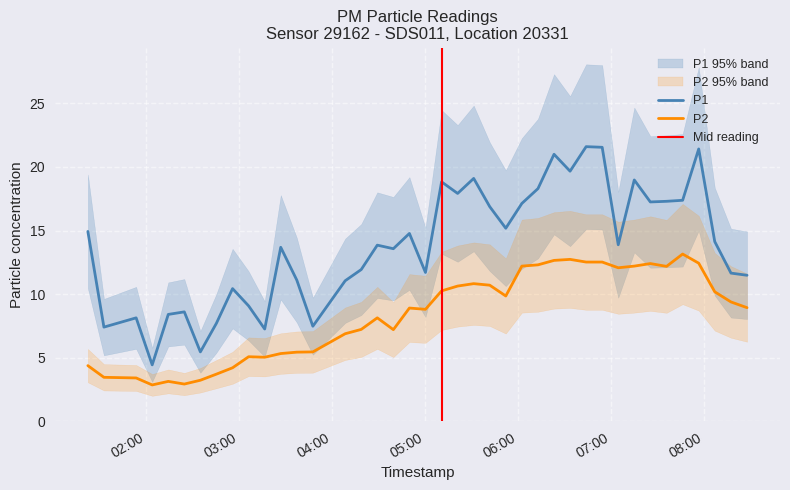

What is the maximum value shown in the chart?

21.6